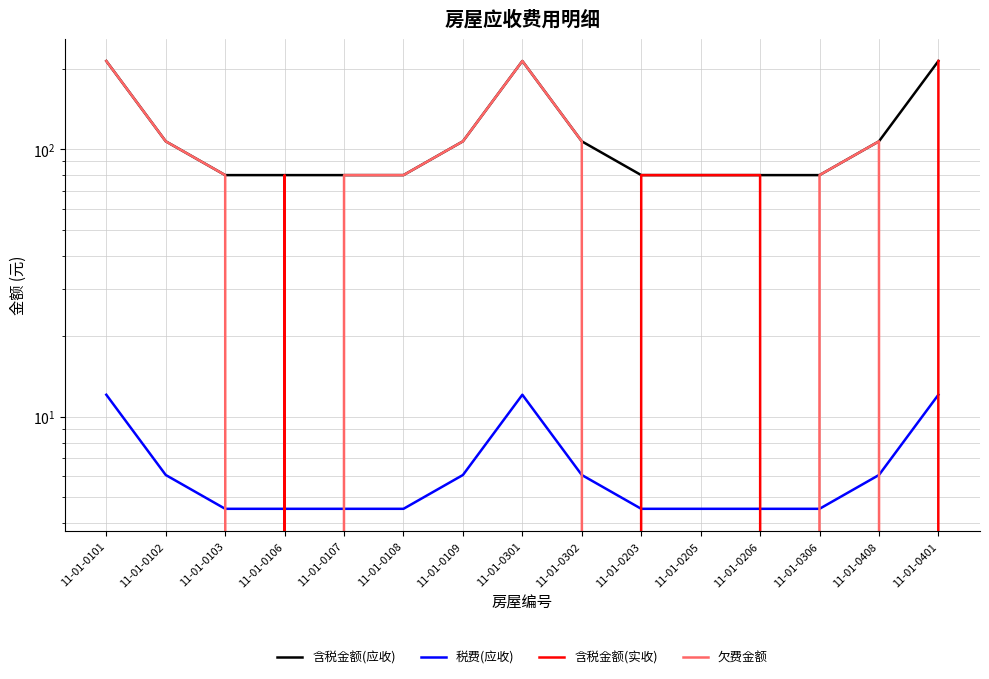

True or false: 含税金额(实收) has more than 1 interior local peaks.

False